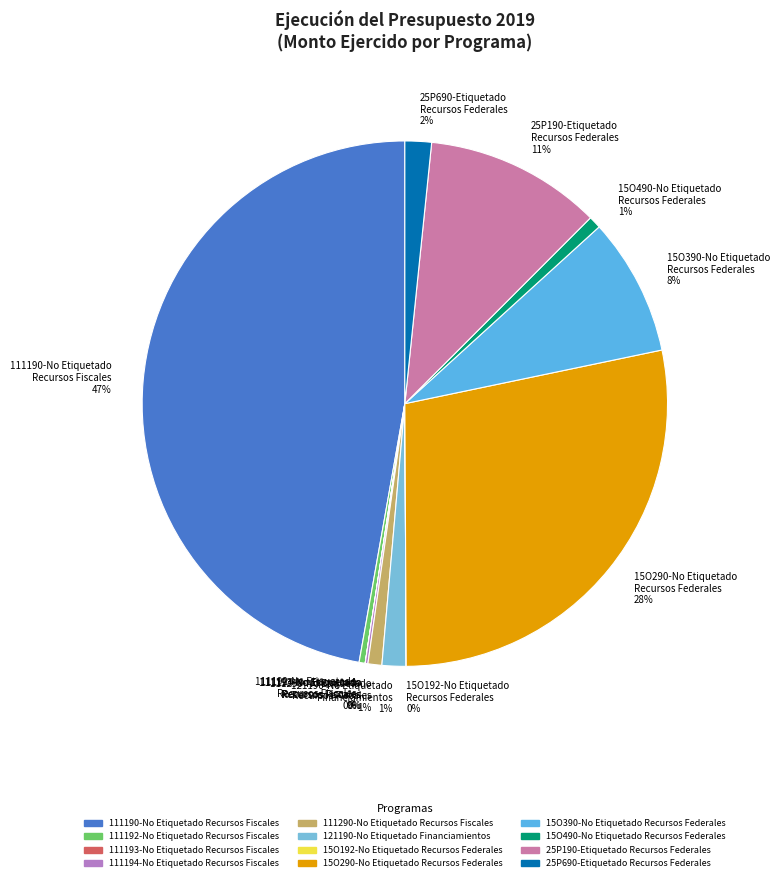

To the nearest percent, what is the combined percentage of 25P690-Etiquetado Recursos Federales and 15O290-No Etiquetado Recursos Federales?

30%